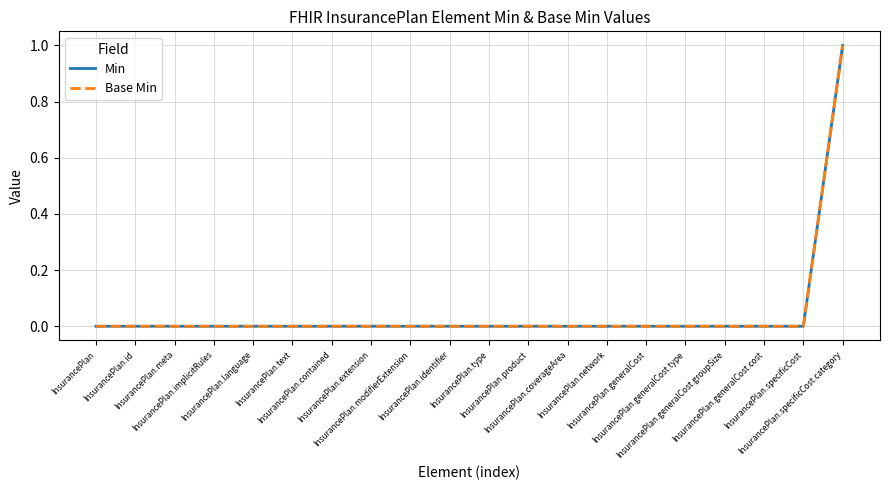

At which category is the sum across all series the highest?

InsurancePlan.specificCost.category